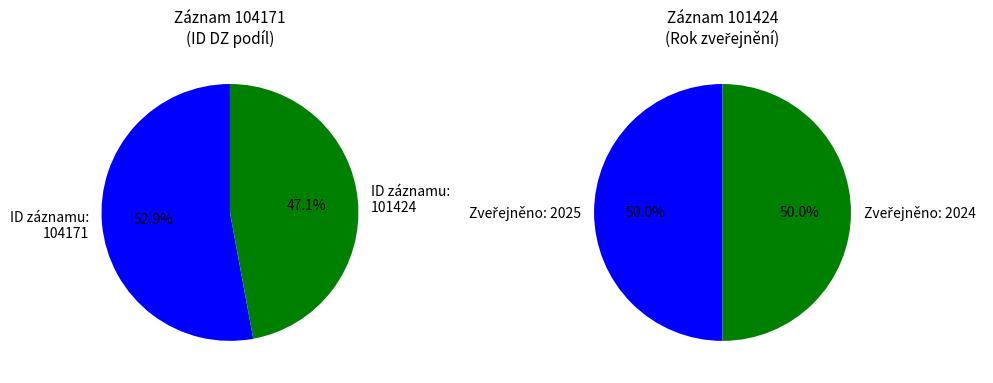

Is there a majority slice in this chart?

Yes